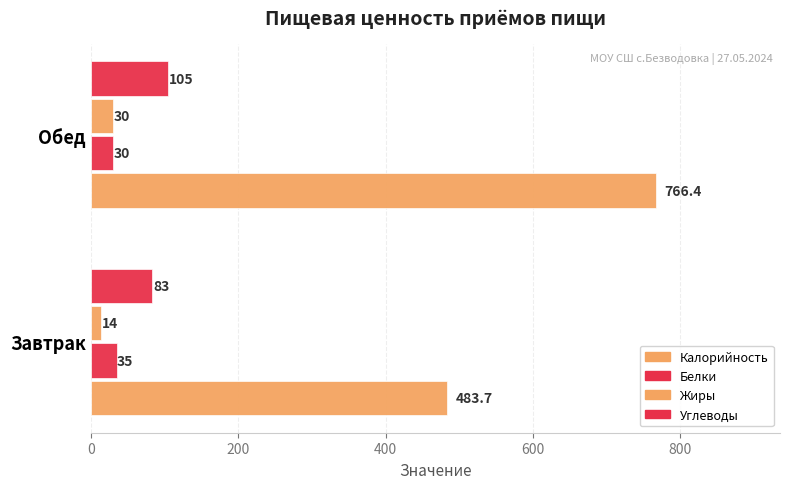

How many categories are shown in the chart?

2